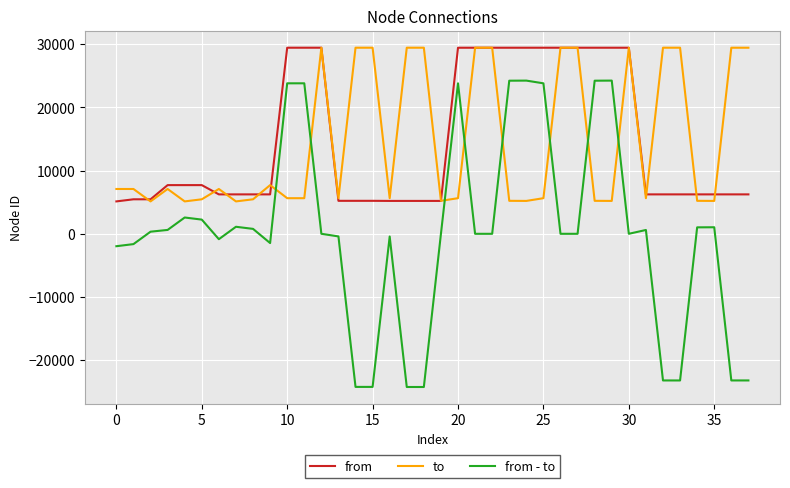

Does the chart display data point markers on the line(s)?

No